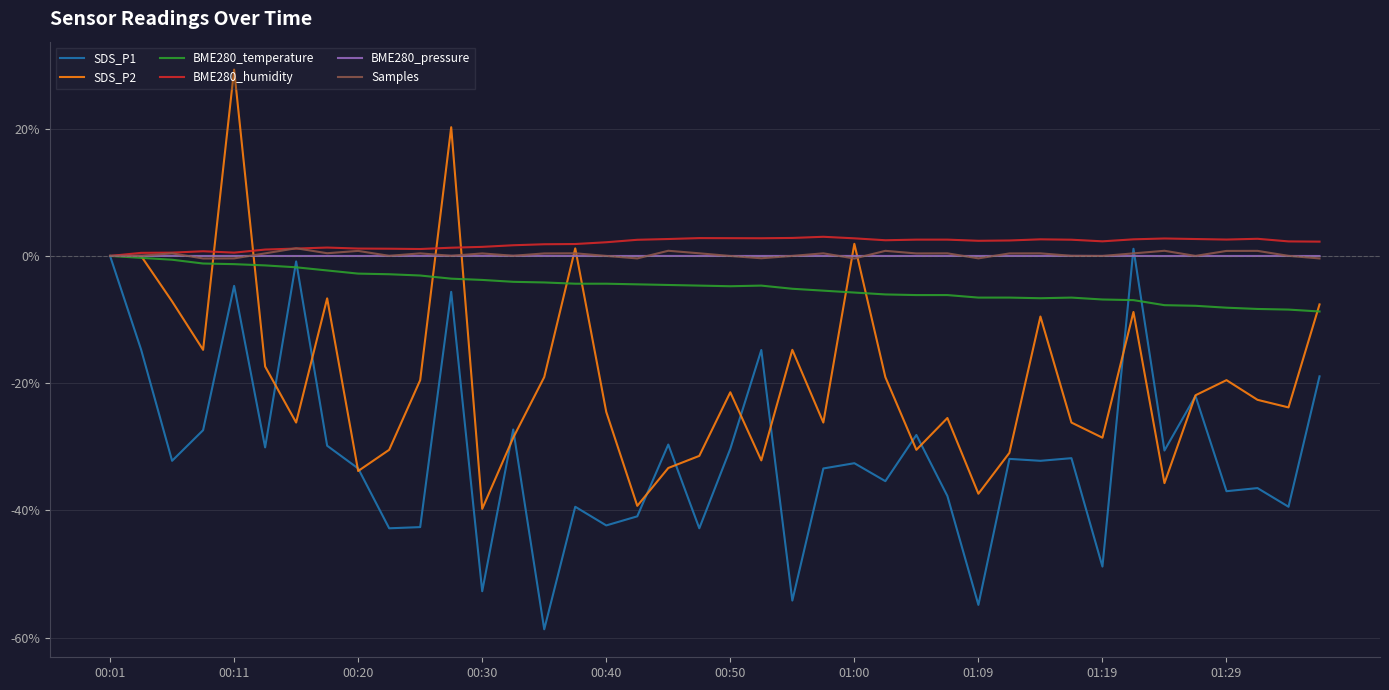

What are all the series names shown in the legend?

SDS_P1, SDS_P2, BME280_temperature, BME280_humidity, BME280_pressure, Samples